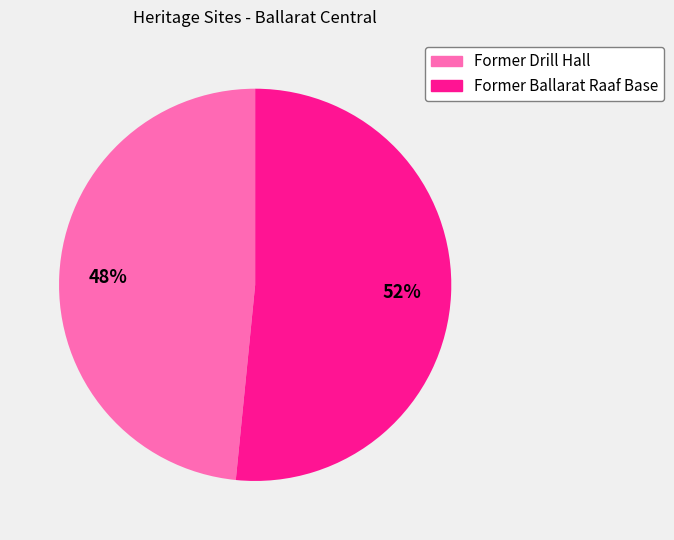

To the nearest percent, what is the combined percentage of Former Ballarat Raaf Base and Former Drill Hall?

100%